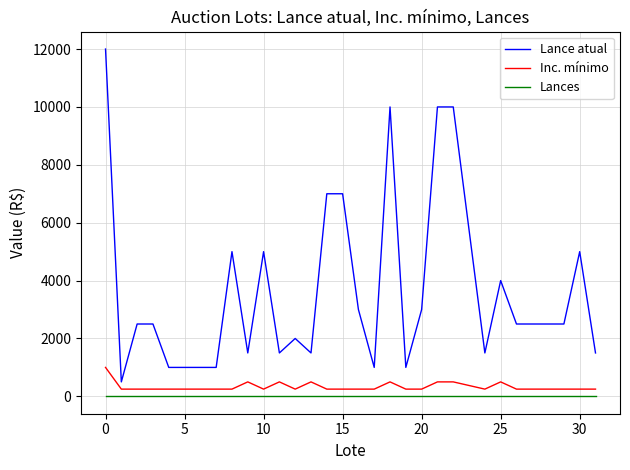

What is the difference between the maximum and second lowest values in the Lance atual series?

11000